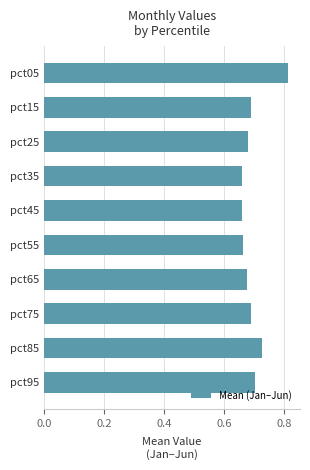

The value at pct95 is 0.2. True or false?

False